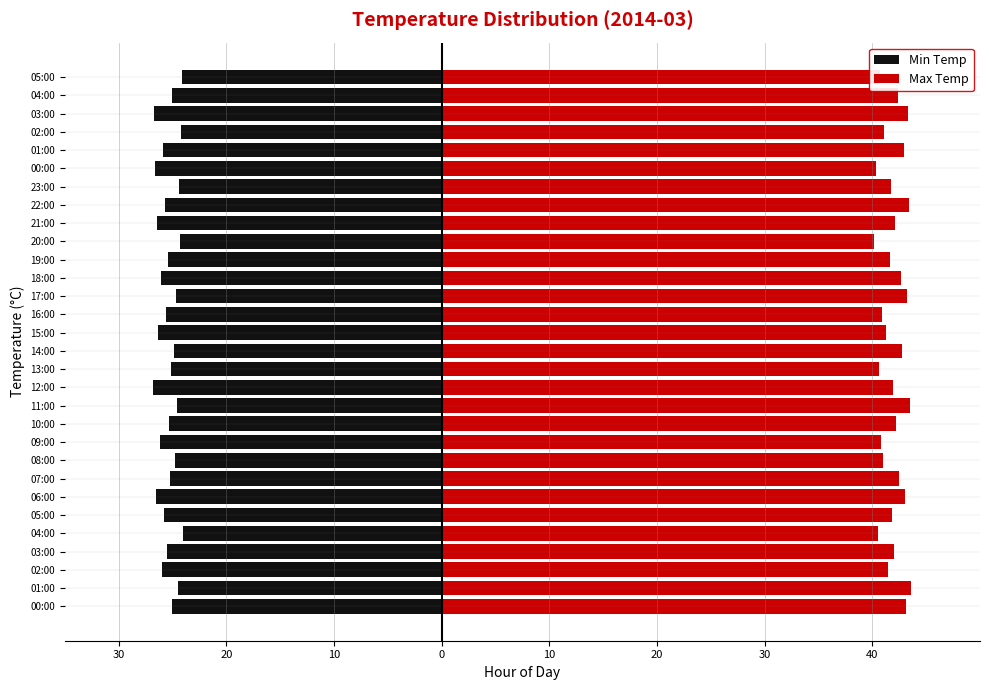

What is the label of the 14th bar from the left?

13:00